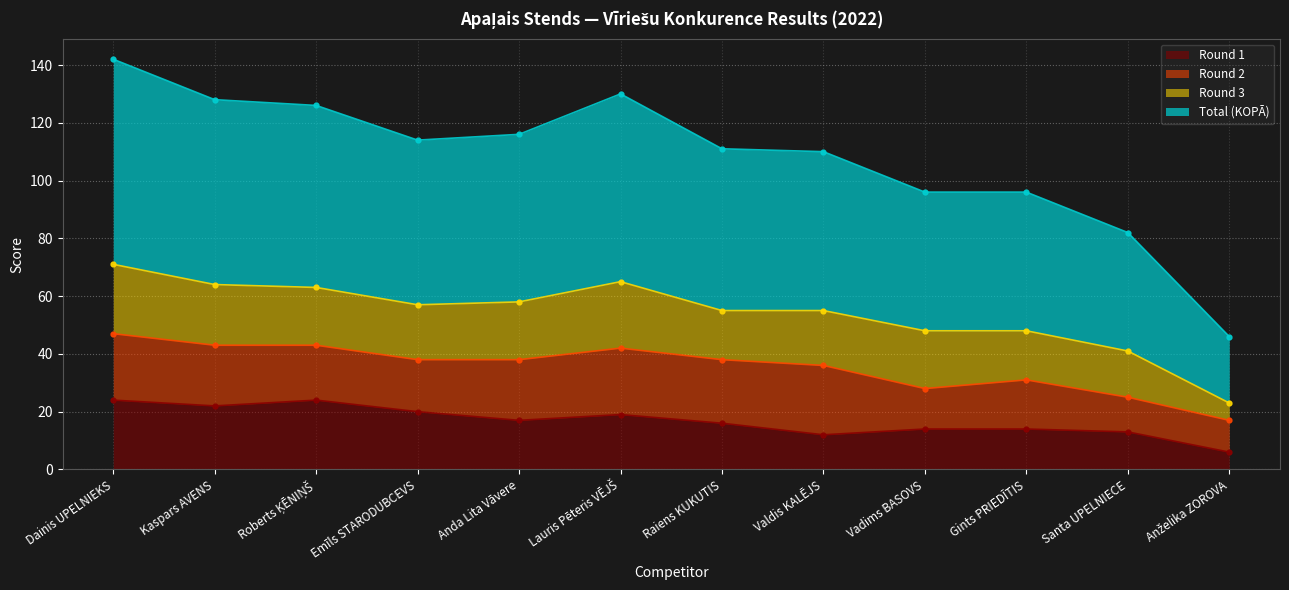

What is the sum of the Total (KOPĀ) values at Anda Lita Vāvere and Dainis UPELNIEKS?

258